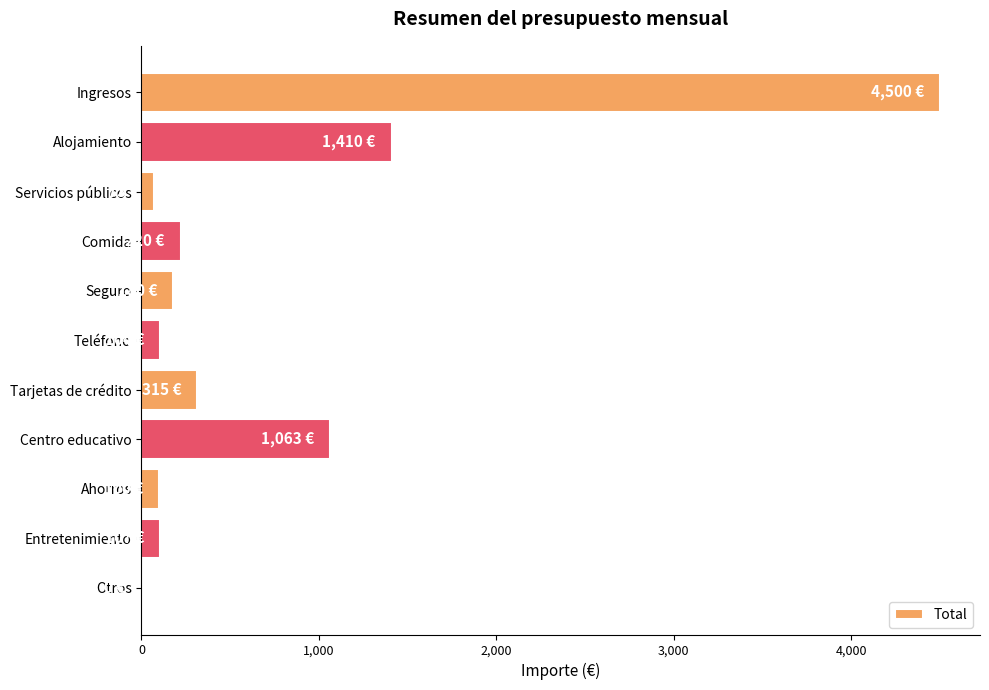

At which category does the chart reach its peak across all series?

Ingresos